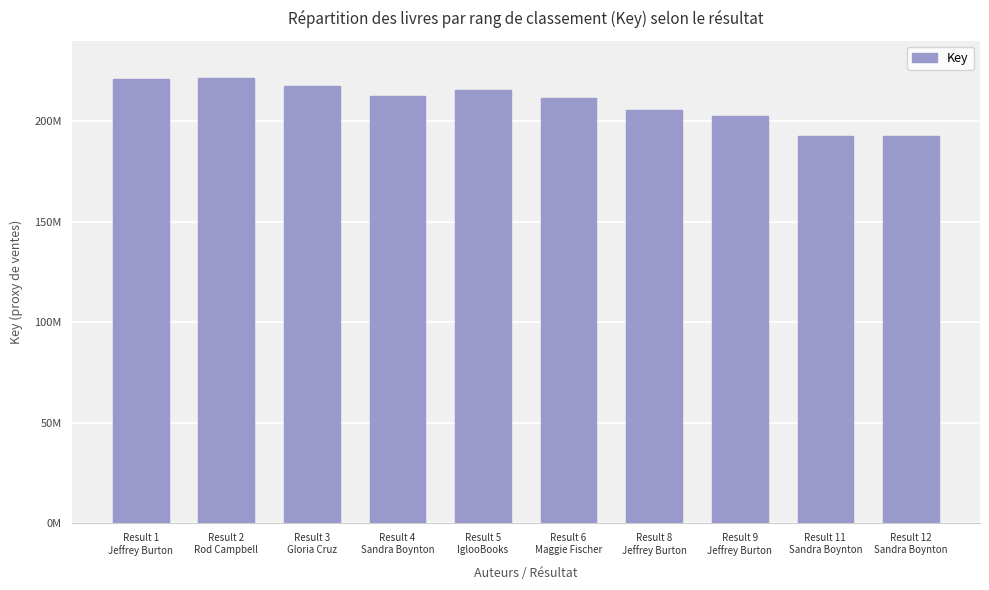

What is the average value?

209300740